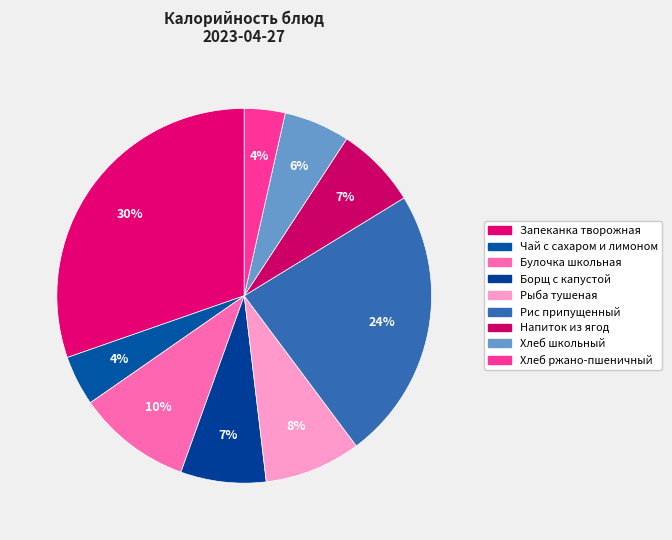

True or false: Булочка школьная accounts for 19% of the total.

False